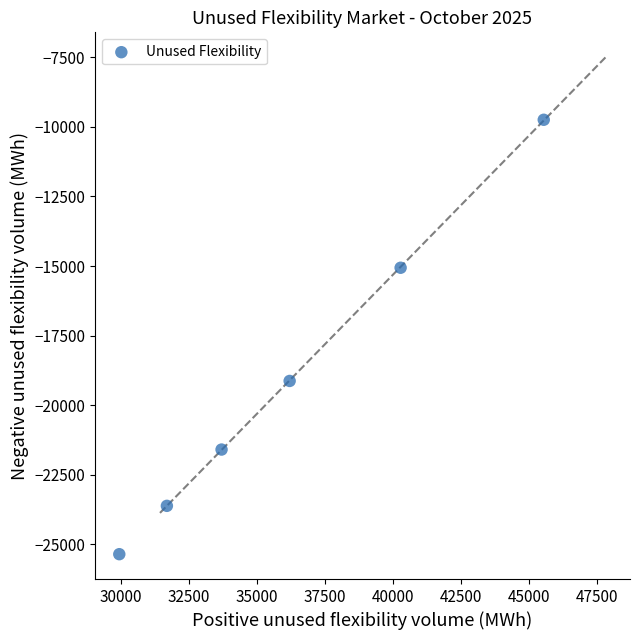

What Y value in the scatter plot is closest to -17550?

-19131.4